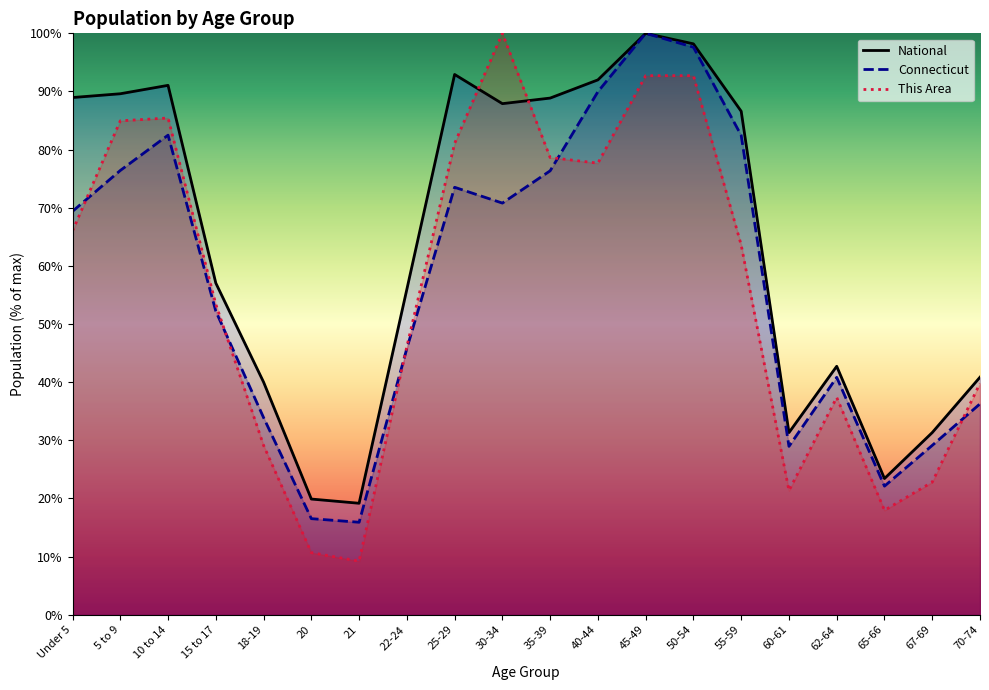

Reading left to right, transcribe all the data shown in this chart.

National: Under 5=89.0	5 to 9=89.6	10 to 14=91.1	15 to 17=57.0	18-19=40.0	20=19.9	21=19.2	22-24=56.0	25-29=92.9	30-34=87.9	35-39=88.9	40-44=92.0	45-49=100.0	50-54=98.2	55-59=86.6	60-61=31.3	62-64=42.7	65-66=23.4	67-69=31.3	70-74=40.9
Connecticut: Under 5=69.4	5 to 9=76.4	10 to 14=82.5	15 to 17=52.2	18-19=33.9	20=16.5	21=15.9	22-24=45.8	25-29=73.5	30-34=70.8	35-39=76.4	40-44=90.0	45-49=100.0	50-54=97.6	55-59=82.5	60-61=29.0	62-64=40.8	65-66=22.1	67-69=29.1	70-74=36.3
This Area: Under 5=66.0	5 to 9=85.0	10 to 14=85.4	15 to 17=53.4	18-19=29.1	20=10.7	21=9.2	22-24=46.1	25-29=81.1	30-34=100.0	35-39=78.6	40-44=77.7	45-49=92.7	50-54=92.7	55-59=63.6	60-61=21.4	62-64=37.4	65-66=18.0	67-69=22.8	70-74=39.8